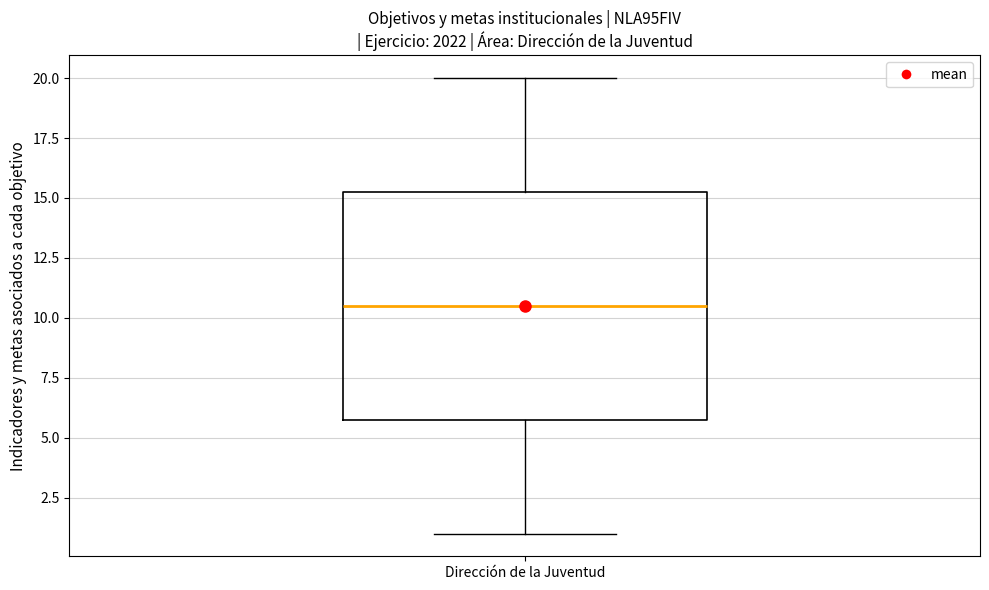

Read this box plot against the y-axis: the position of the median line, the range covered by the box, and the ends of both whiskers. The values are not printed on the chart, so give them approximately, as read against the axis.

median 10.5, box 6.0 to 15.5, whiskers 1.0 to 20.0